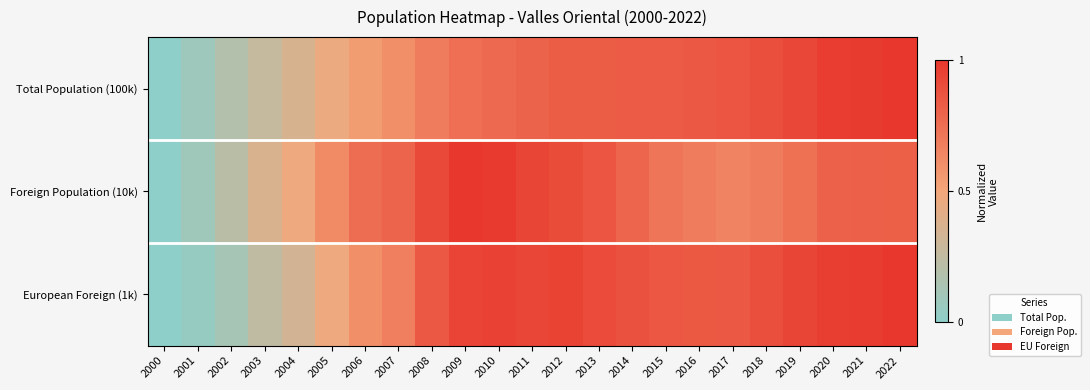

List the series in order of their overall mean, highest first.

European Foreign (1k), Foreign Population (10k), Total Population (100k)